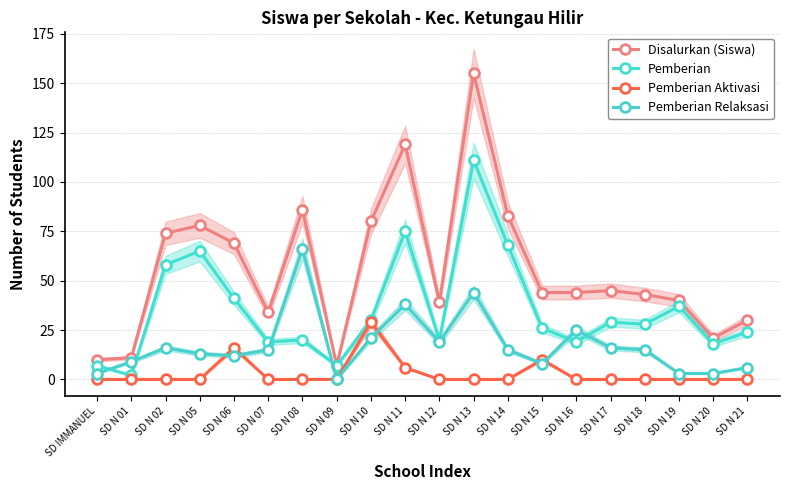

What is the label of the 20th point from the right?

SD IMMANUEL